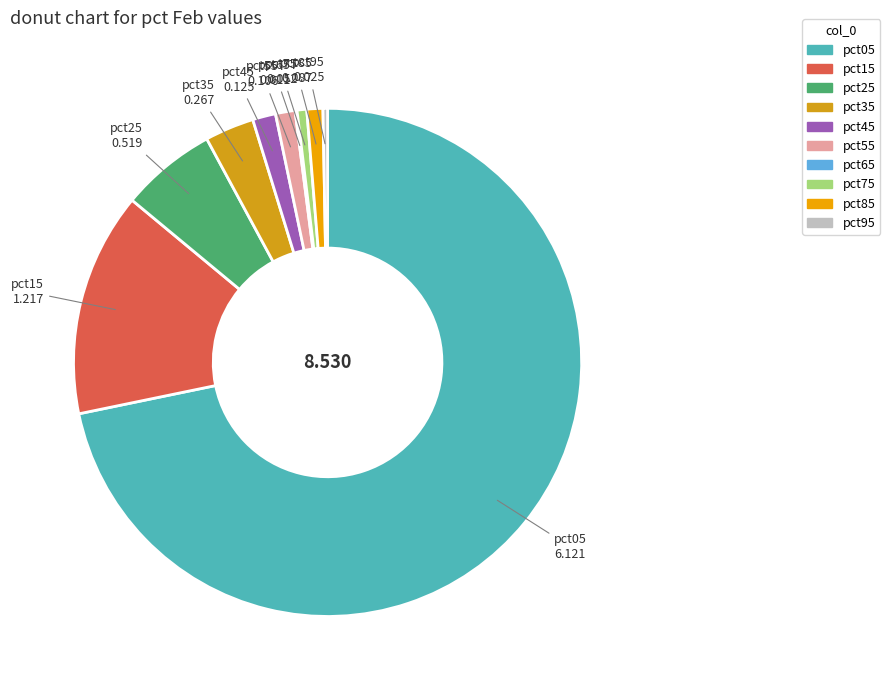

Do pct05 and pct35 together represent more than half of the pie?

Yes